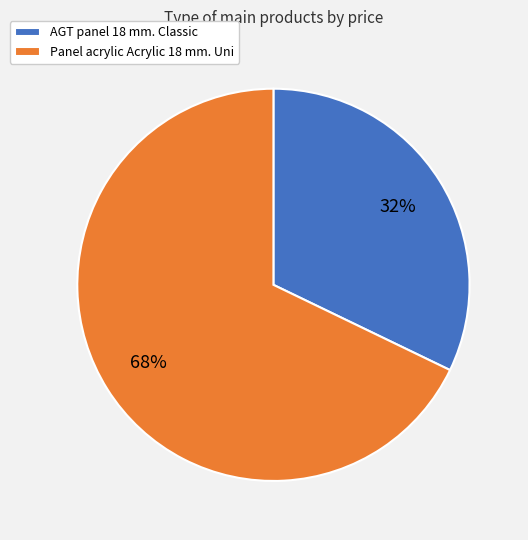

What percentage is the Panel acrylic Acrylic 18 mm. Uni slice, to the nearest percent?

68%